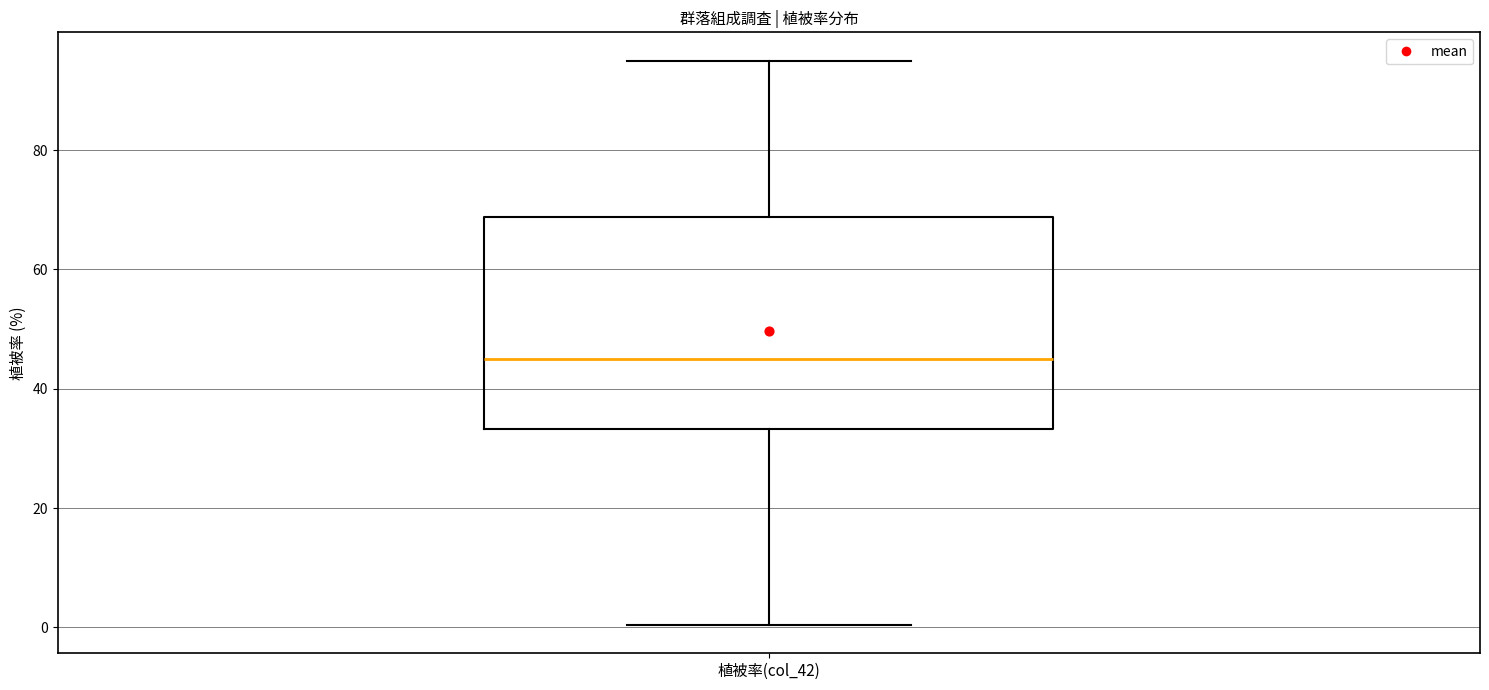

Transcribe this box plot: give where the median line is, the range the box spans, and where the two whiskers end, as read against the y-axis. The values are not printed on the chart, so give them approximately, as read against the axis.

median 46, box 34 to 68, whiskers 0 to 96